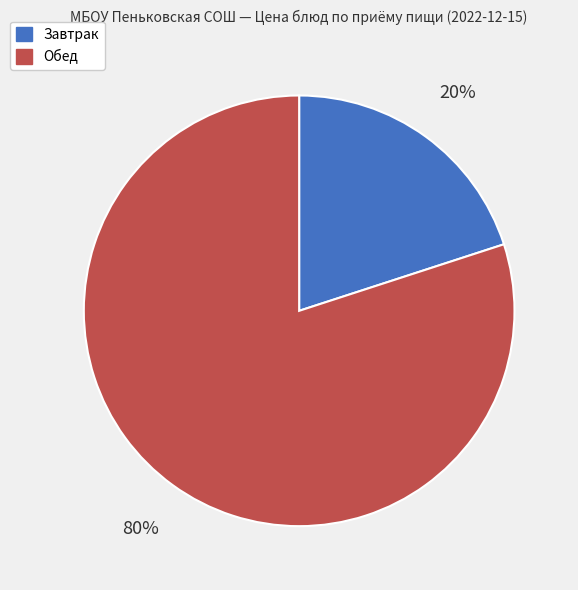

Is there any slice that represents more than half of the pie?

Yes